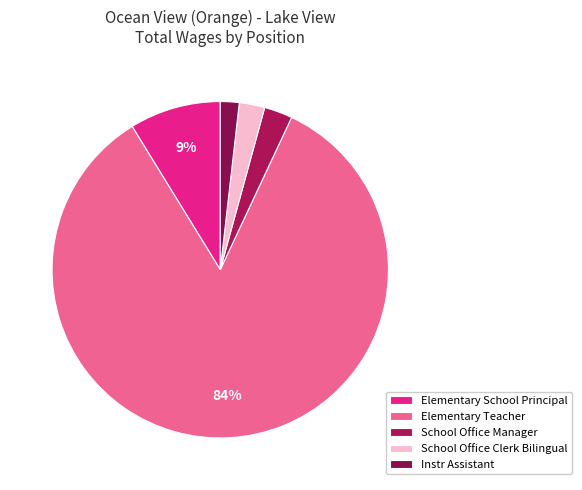

To the nearest percent, what is the difference between the Instr Assistant and School Office Clerk Bilingual slice percentages?

1%